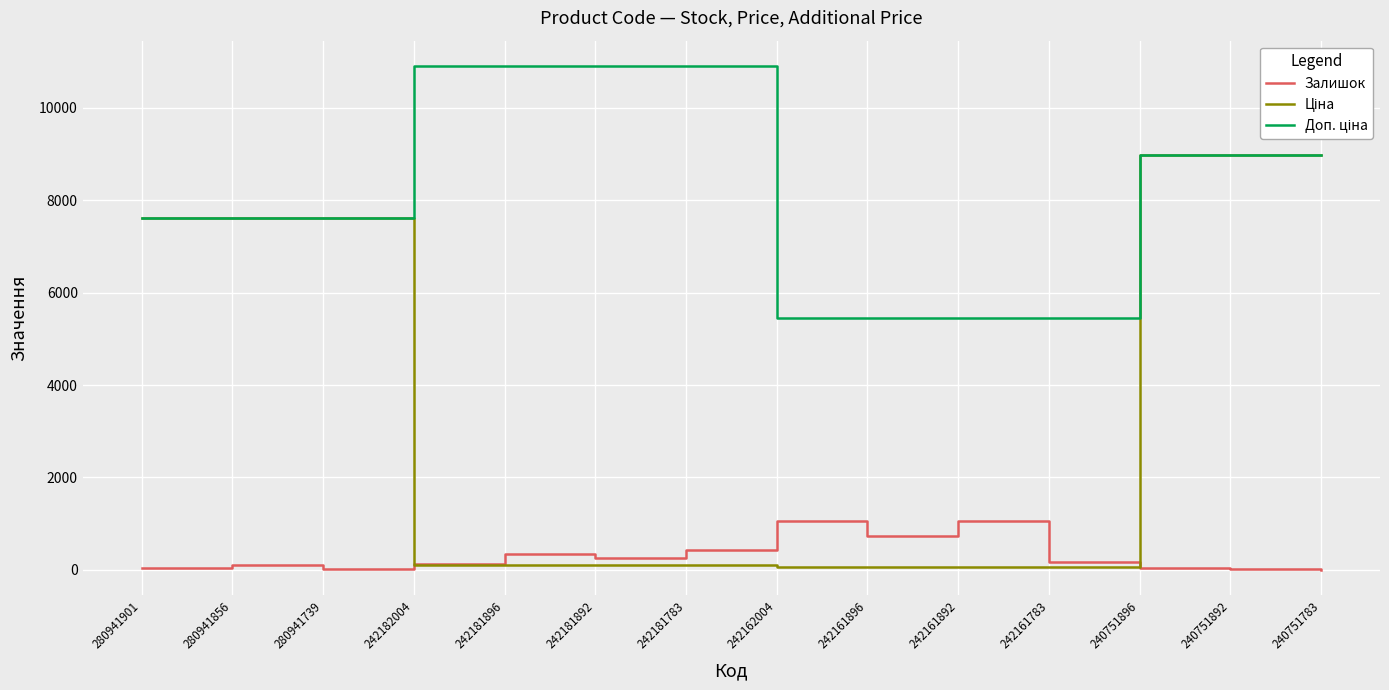

The Залишок series shows 176.0 at 242161783. True or false?

True